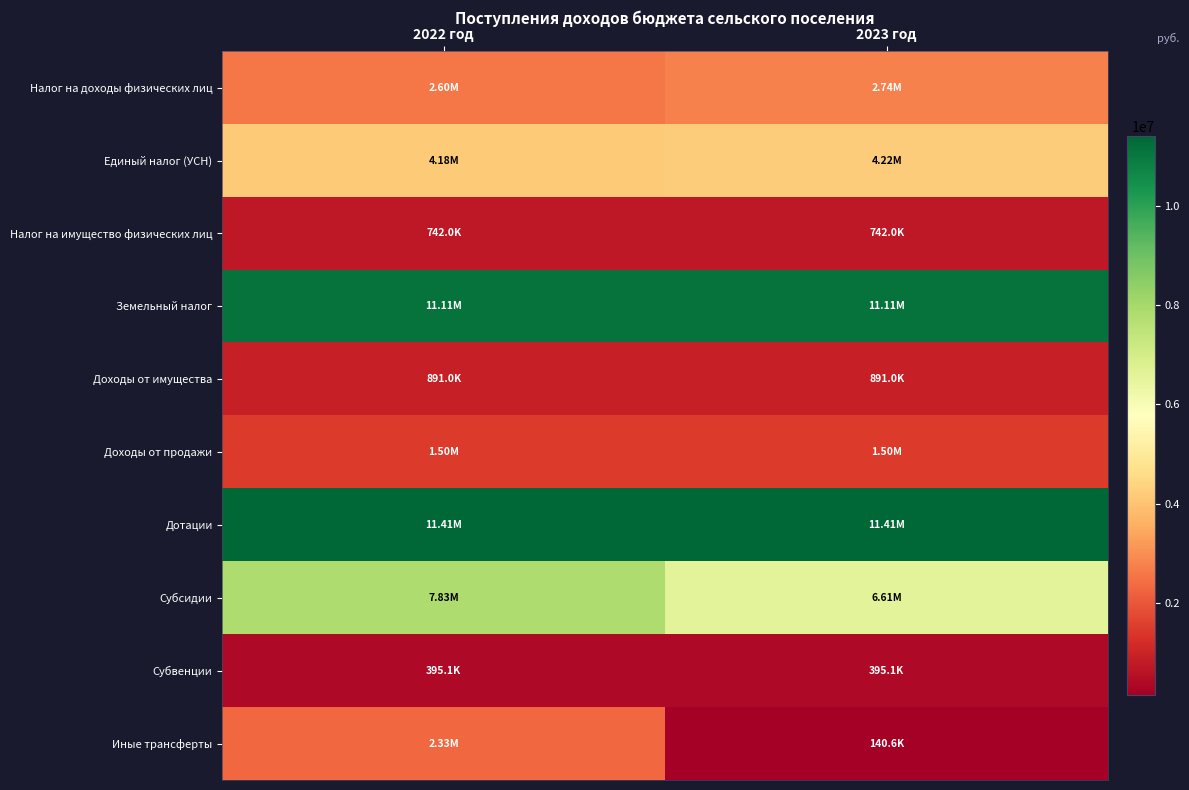

Which series has the largest total across all categories?

Дотации